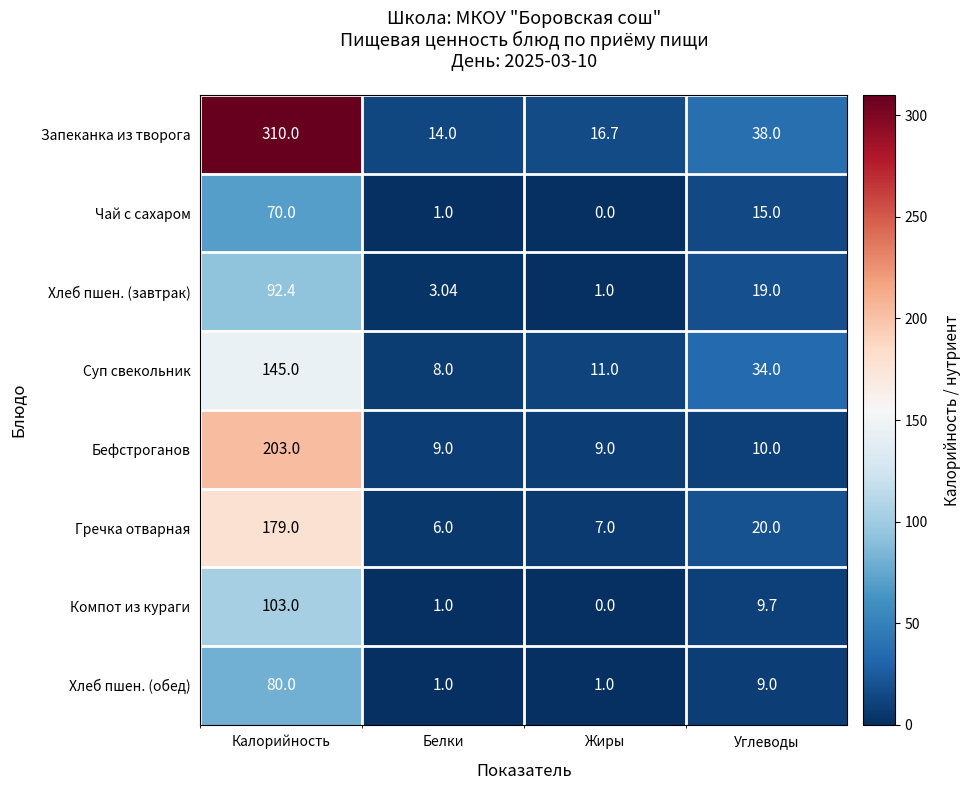

Where does the Гречка отварная series first go above 20?

Калорийность